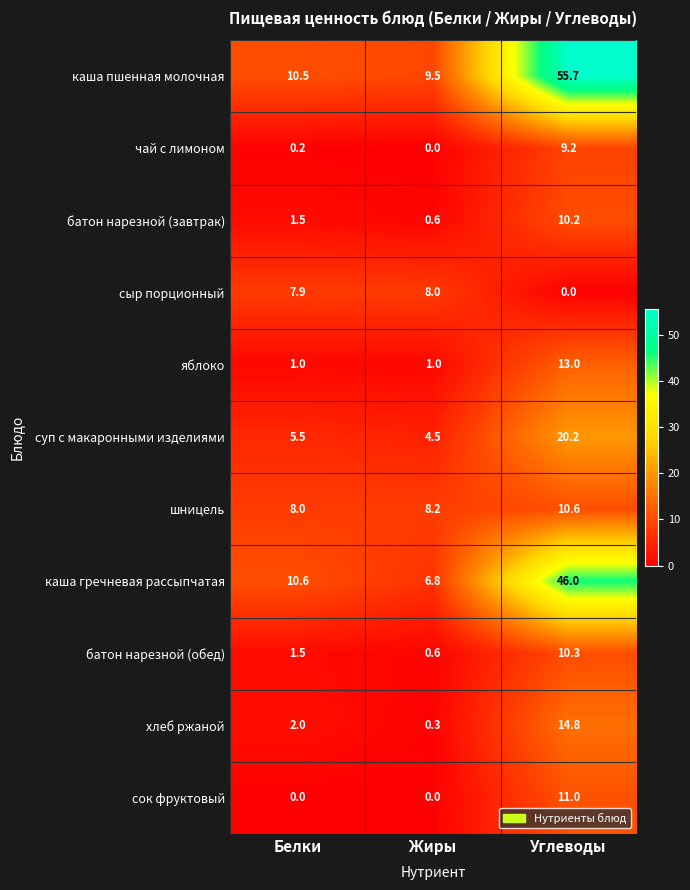

Count the number of data series in this chart.

11